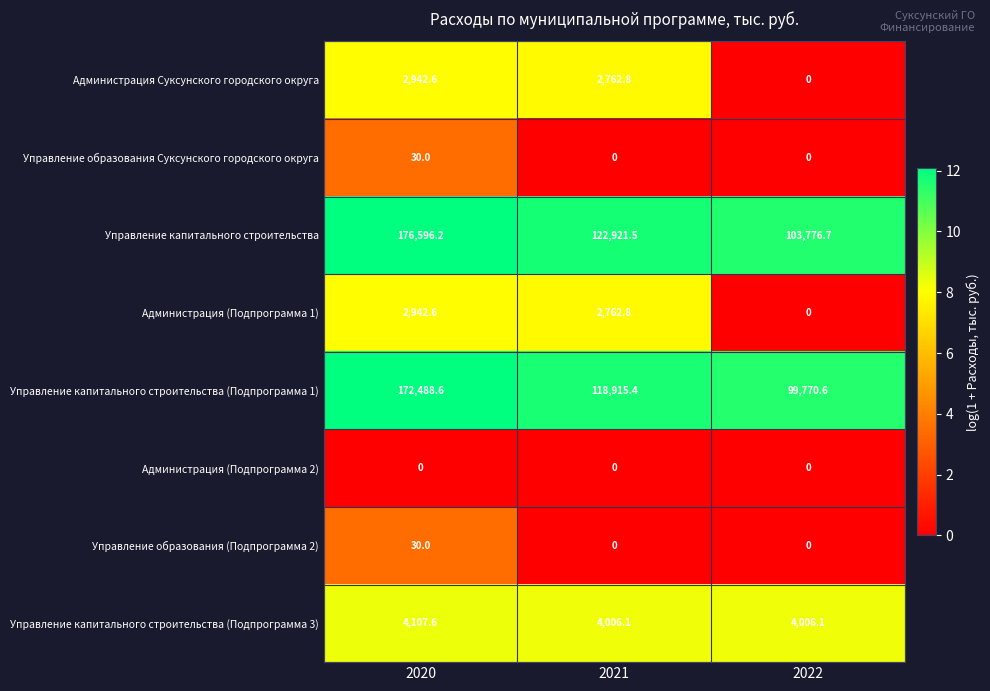

Reading left to right, what are all the values shown in this chart?

Администрация Суксунского городского округа: 2942.6	2762.8	0.0
Управление образования Суксунского городского округа: 30.0	0.0	0.0
Управление капитального строительства: 176596.2	122921.5	103776.7
Администрация (Подпрограмма 1): 2942.6	2762.8	0.0
Управление капитального строительства (Подпрограмма 1): 172488.6	118915.4	99770.6
Администрация (Подпрограмма 2): 0.0	0.0	0.0
Управление образования (Подпрограмма 2): 30.0	0.0	0.0
Управление капитального строительства (Подпрограмма 3): 4107.6	4006.1	4006.1